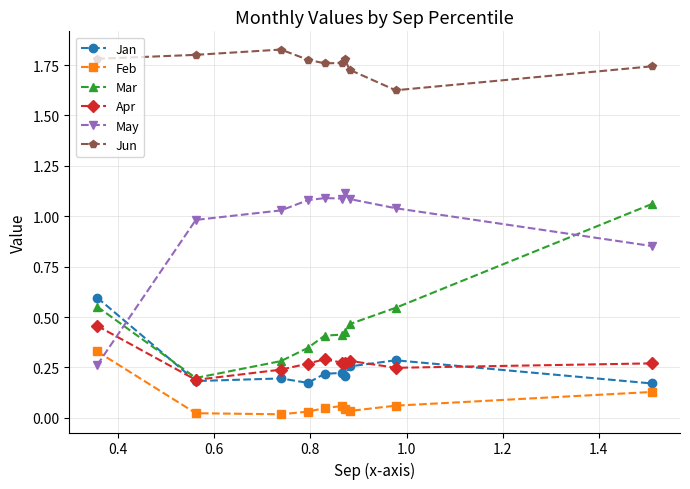

True or false: Feb and Jun cross at least once.

False